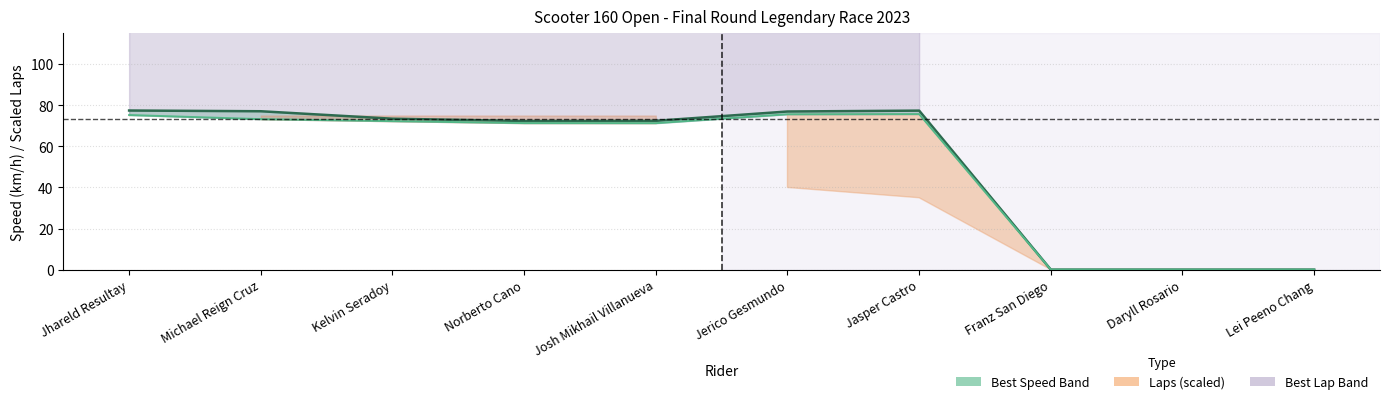

What is the total value across all series at Jerico Gesmundo?

152.6